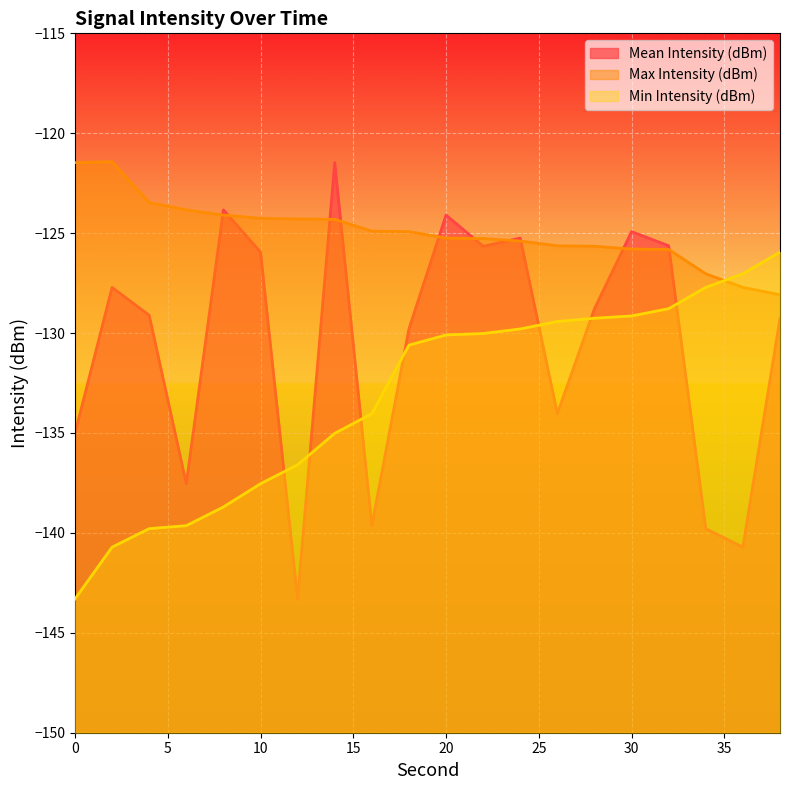

Reading left to right, list all the values displayed in this chart.

Mean Intensity (dBm): 0=-135.0	2=-127.7	4=-129.1	6=-137.5	8=-123.8	10=-125.9	12=-143.3	14=-121.5	16=-139.6	18=-129.8	20=-124.1	22=-125.7	24=-125.2	26=-134.0	28=-128.8	30=-124.9	32=-125.6	34=-139.8	36=-140.7	38=-129.3
Max Intensity (dBm): 0=-121.5	2=-121.4	4=-123.5	6=-123.8	8=-124.1	10=-124.3	12=-124.3	14=-124.3	16=-124.9	18=-124.9	20=-125.2	22=-125.3	24=-125.4	26=-125.6	28=-125.7	30=-125.8	32=-125.8	34=-127.0	36=-127.7	38=-128.1
Min Intensity (dBm): 0=-143.3	2=-140.7	4=-139.8	6=-139.6	8=-138.7	10=-137.5	12=-136.6	14=-135.0	16=-134.0	18=-130.6	20=-130.1	22=-130.0	24=-129.8	26=-129.4	28=-129.3	30=-129.1	32=-128.8	34=-127.7	36=-127.0	38=-125.9